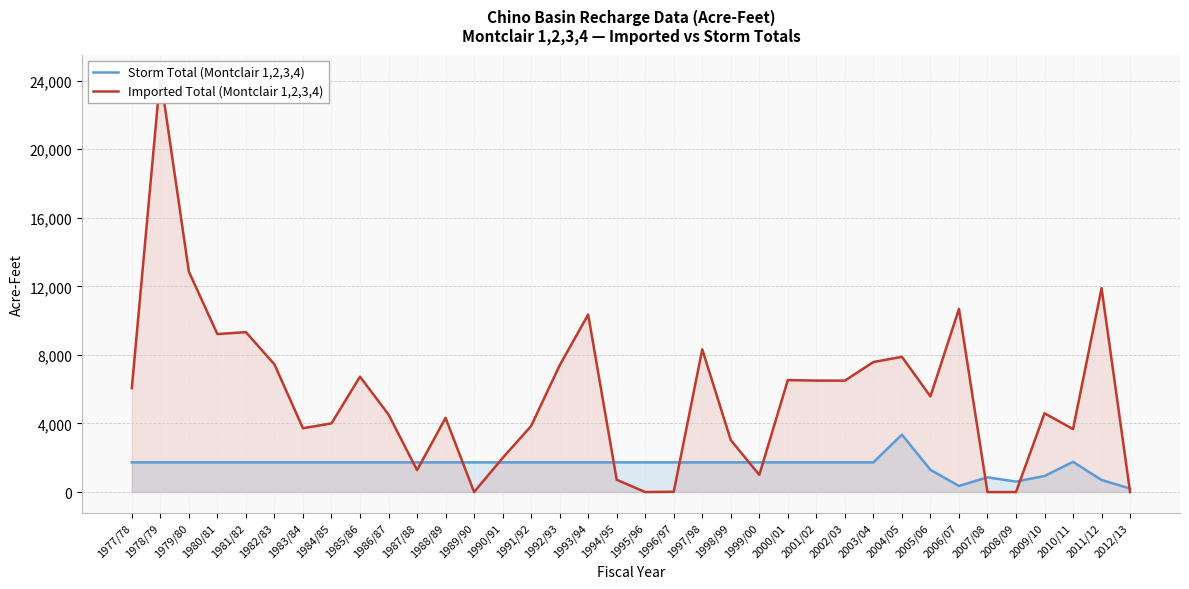

What is the label of the 27th point from the right?

1986/87